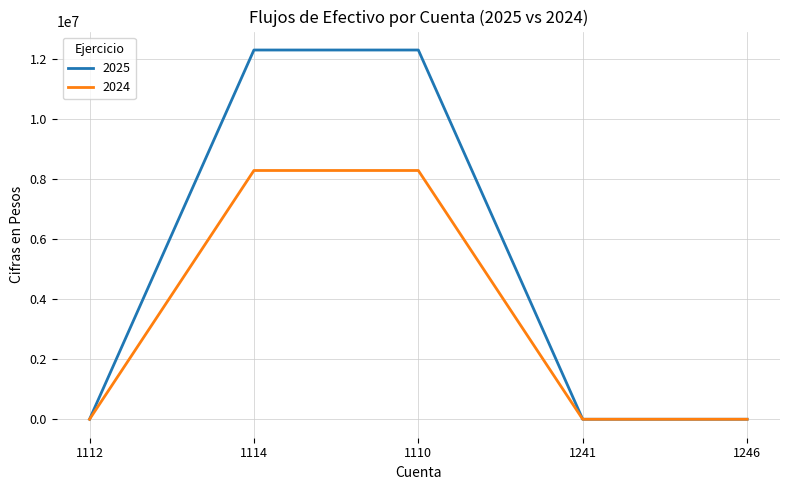

Which series has the widest spread of values?

2025